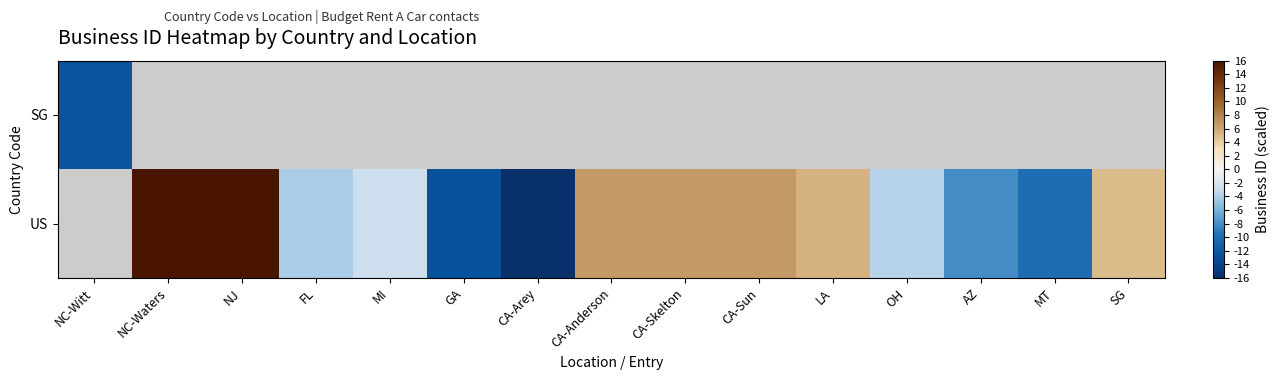

Rank the series at CA-Arey from lowest to highest value.

SG, US